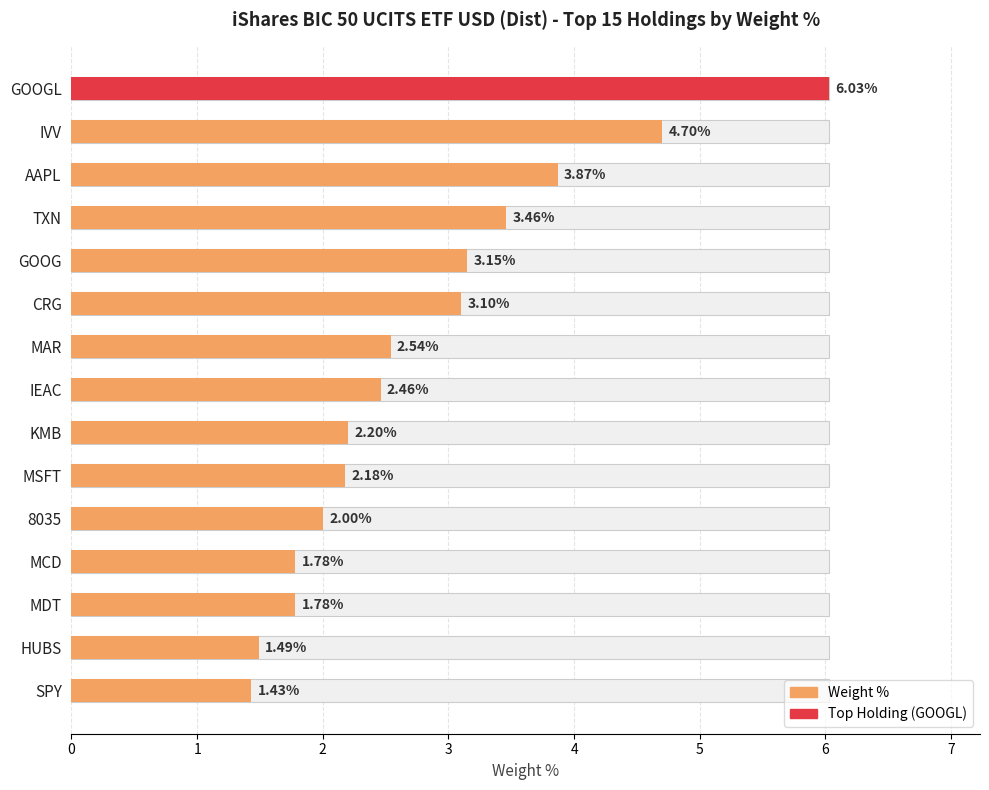

Are the bars grouped side by side (vs. stacked)?

No